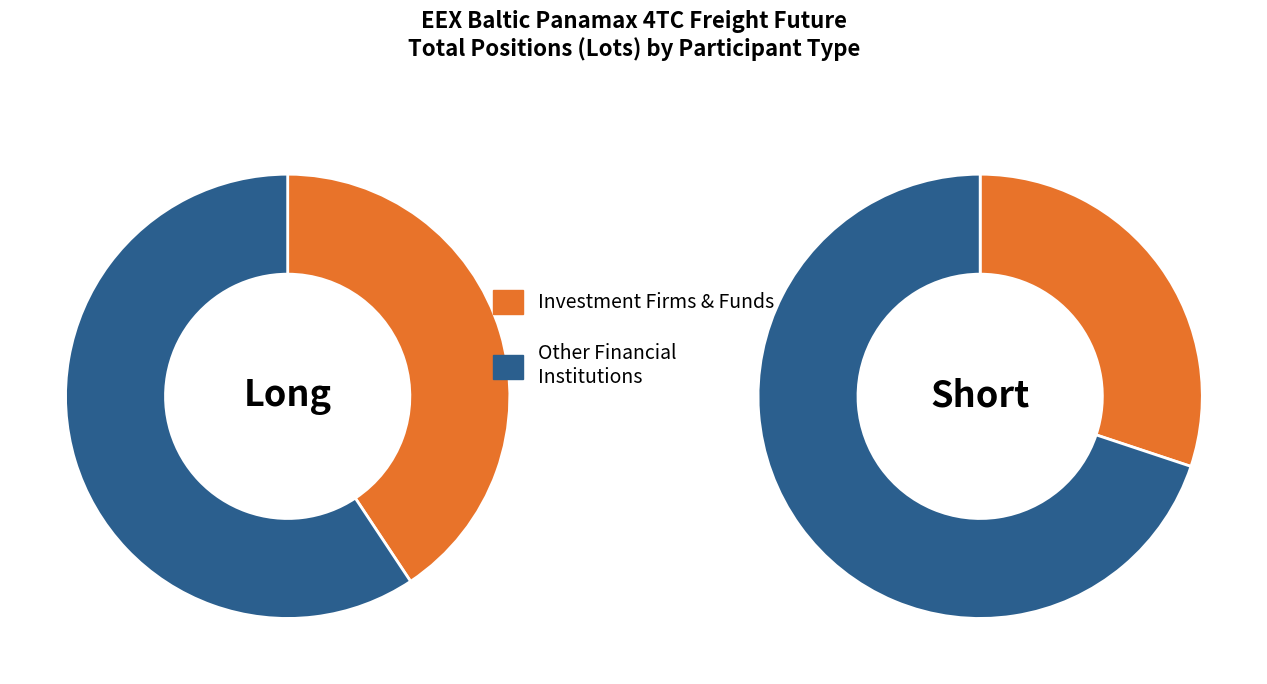

How many segments does this pie chart have?

2